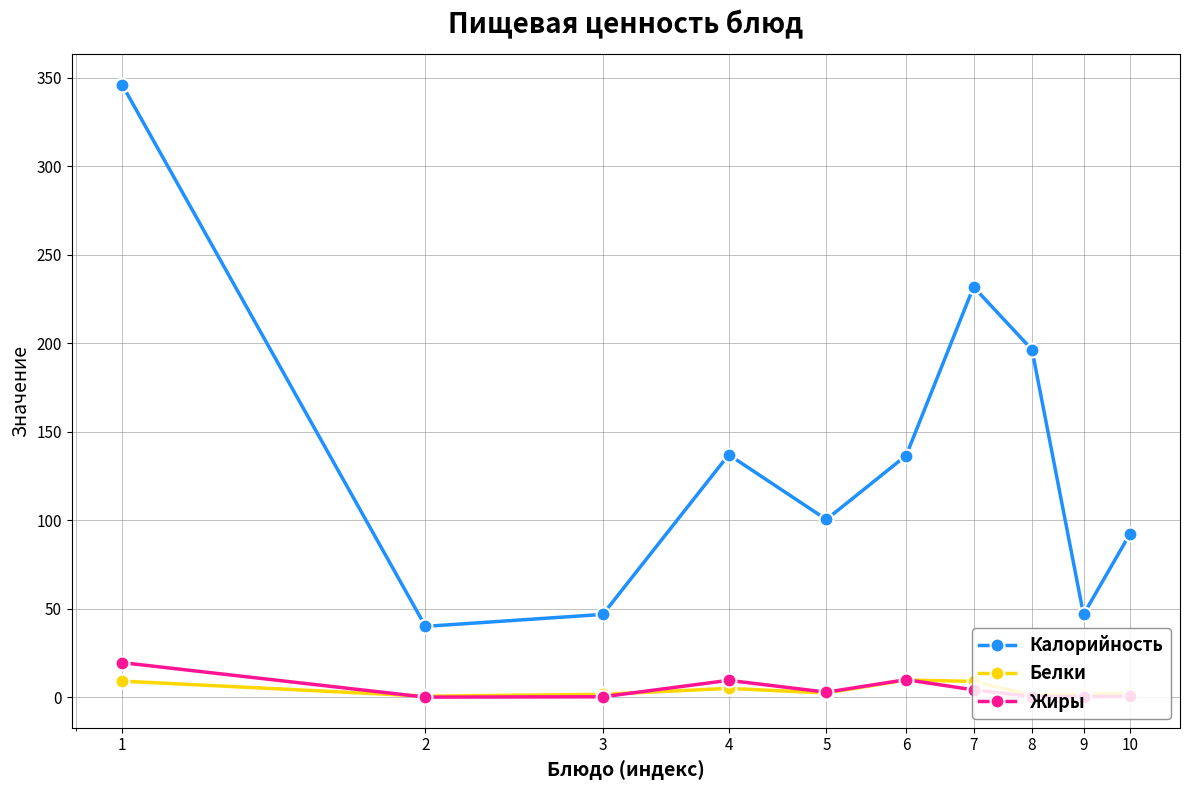

True or false: Калорийность and Жиры cross at least once.

False